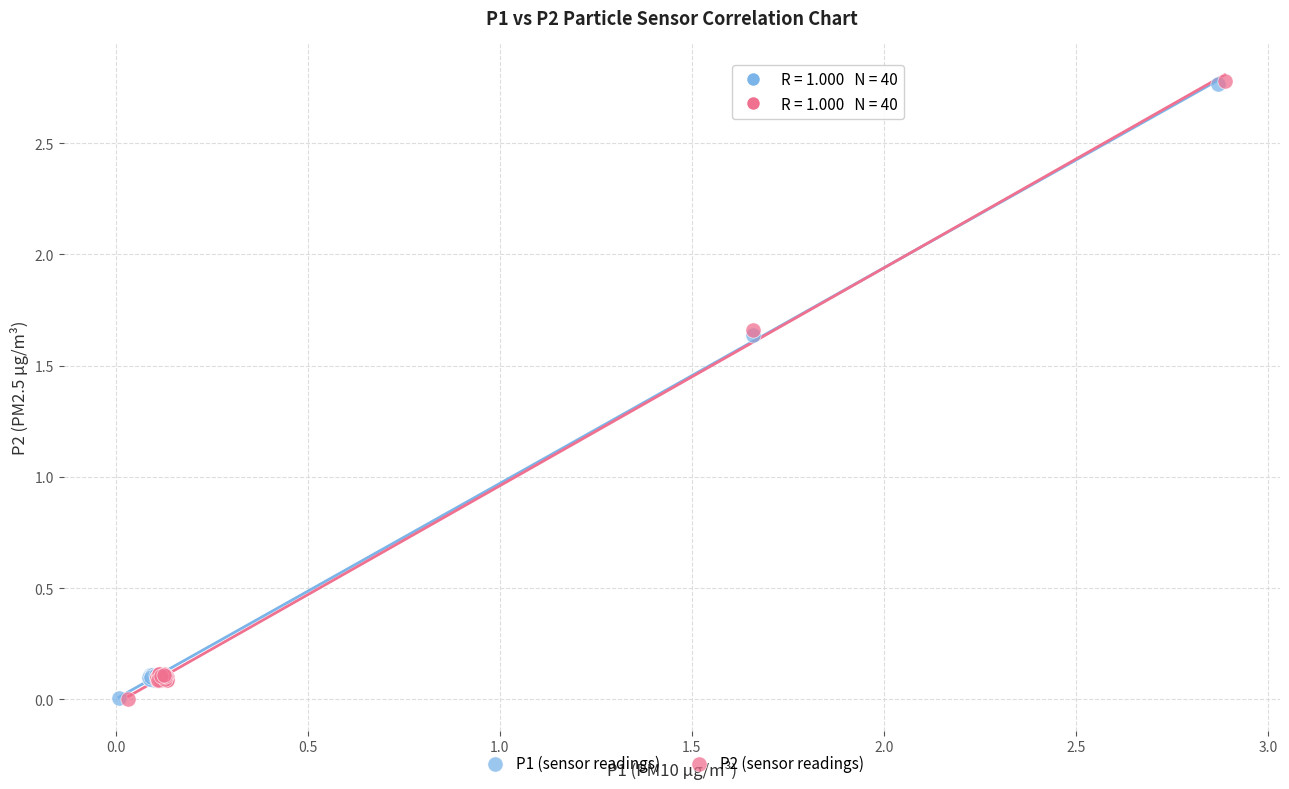

Which series has the widest spread of Y values?

P2 (sensor readings)